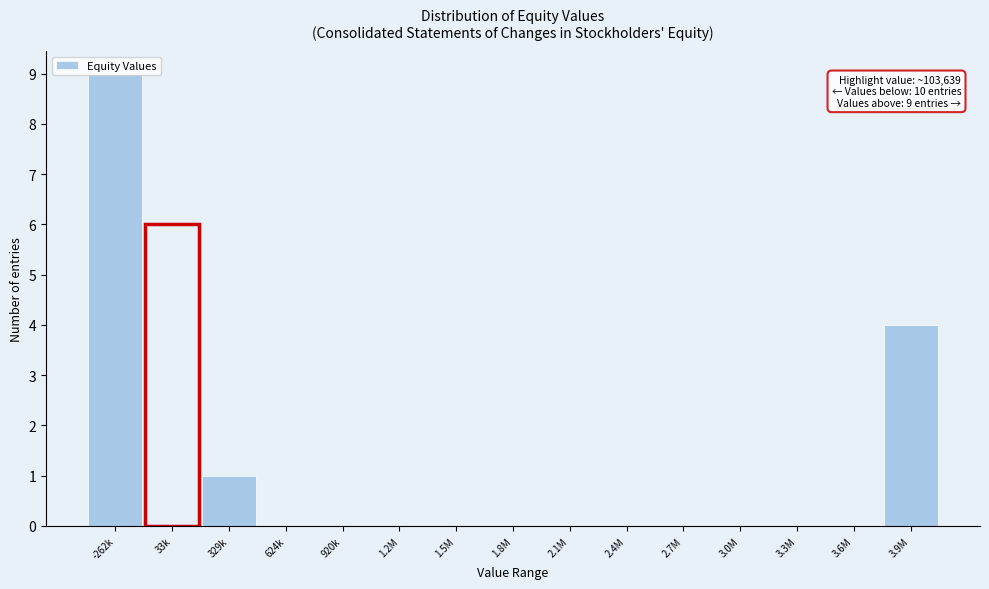

What is the greatest value displayed?

9